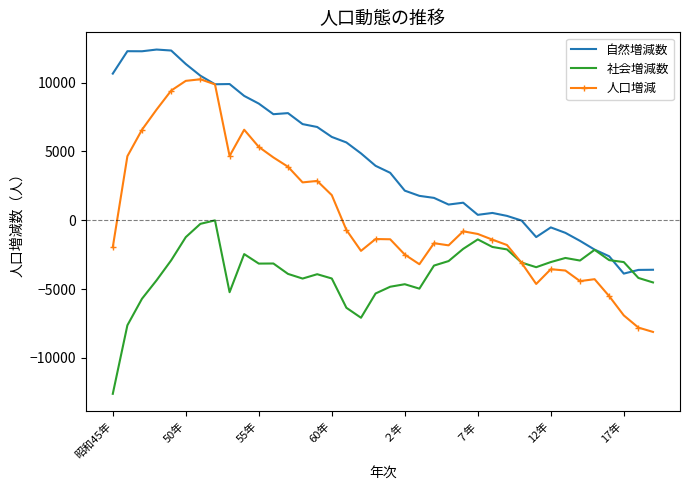

Which series has the largest total across all categories?

自然増減数